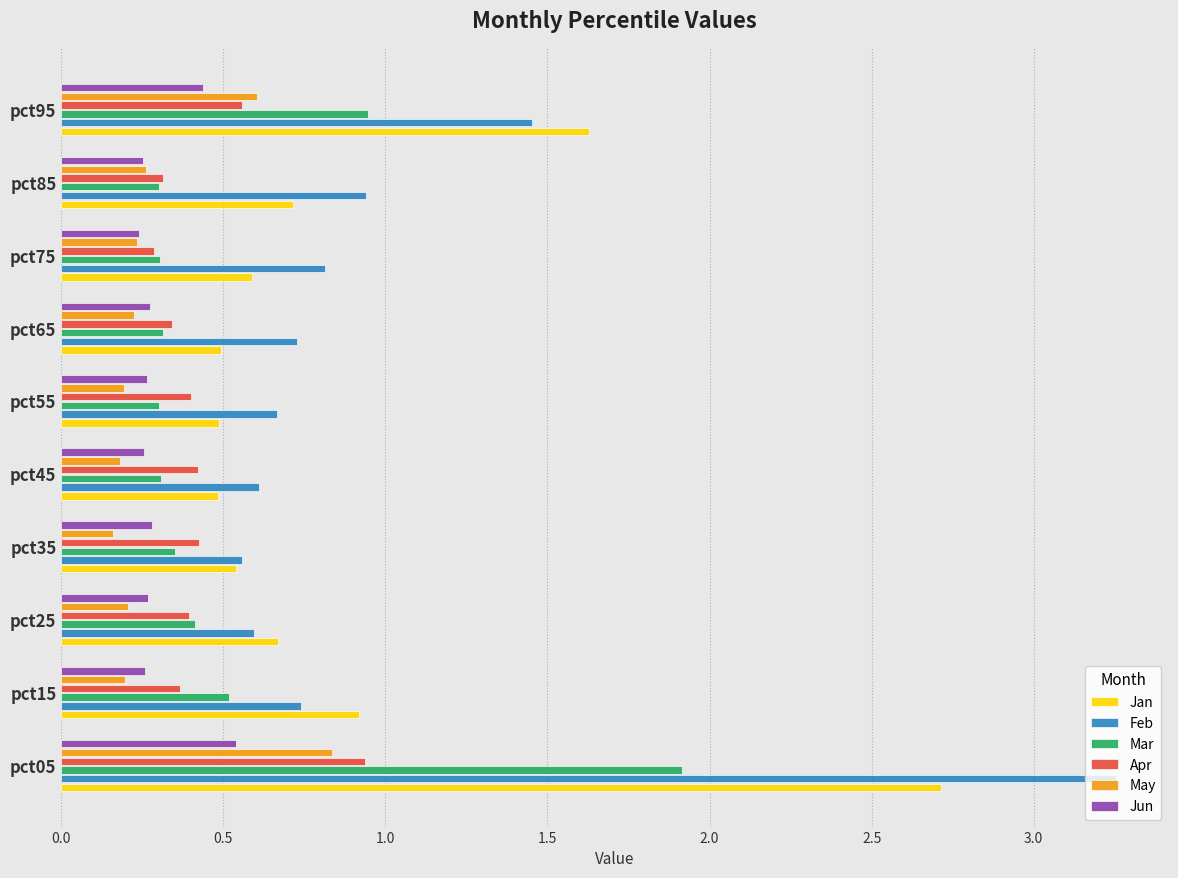

What is the difference between the maximum and minimum values in the Jan series?

2.2